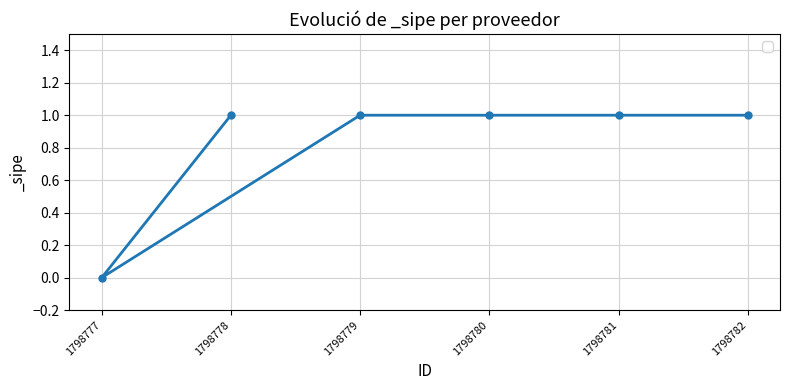

What is the difference between the second highest and minimum values?

1